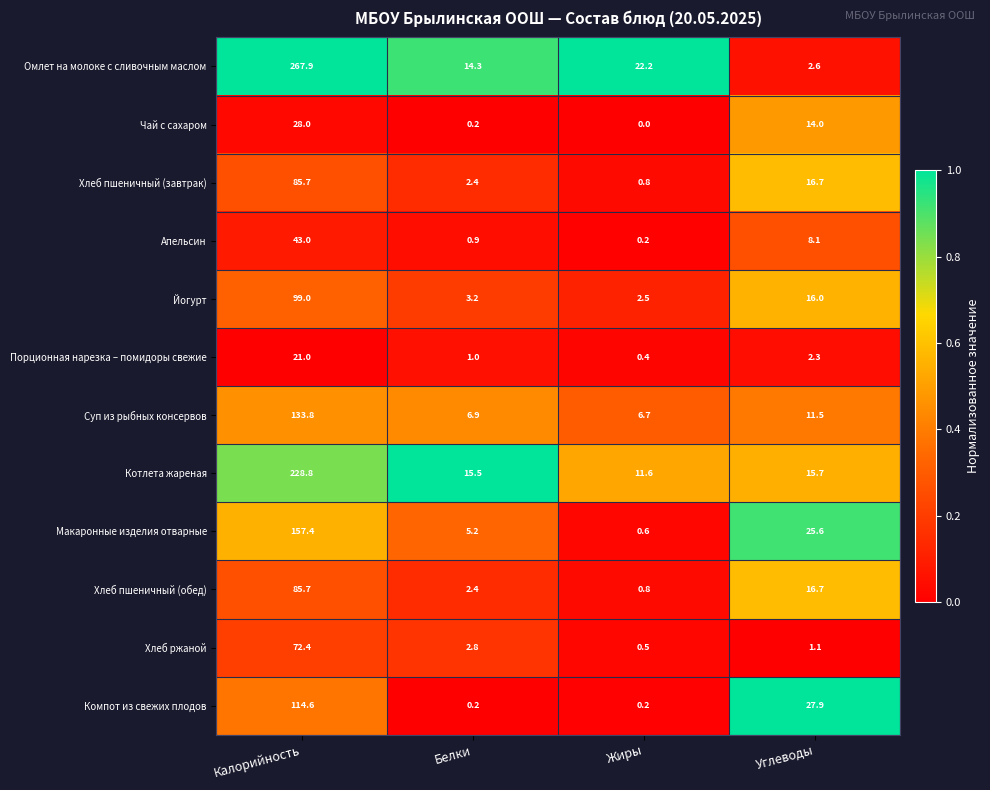

How many data points in Омлет на молоке с сливочным маслом are less than 22?

2